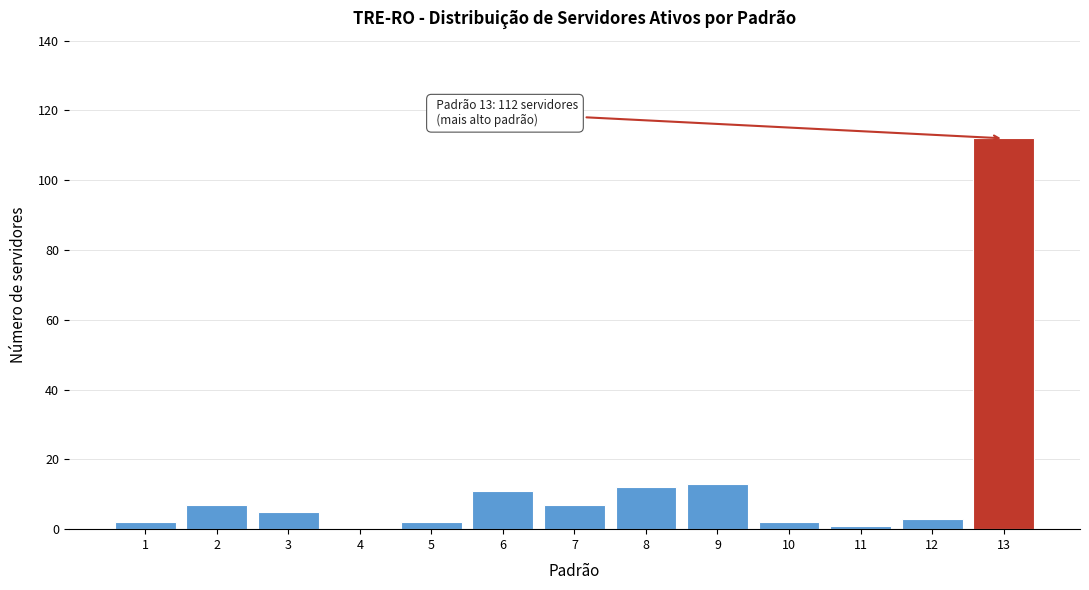

Reading right to left, extract all data points from this chart.

13=112	12=3	11=1	10=2	9=13	8=12	7=7	6=11	5=2	4=0	3=5	2=7	1=2